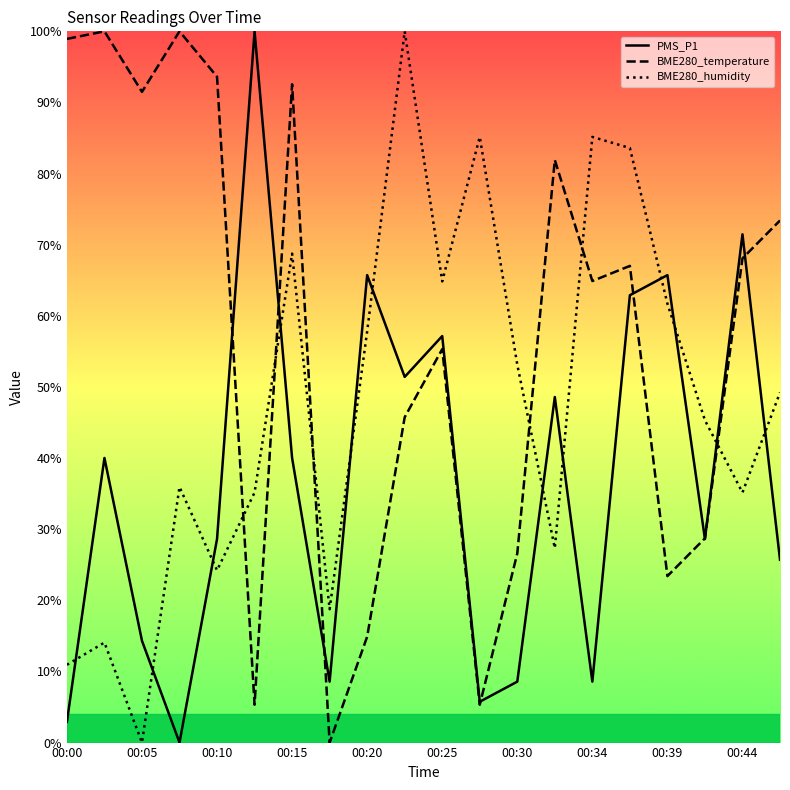

What is the difference between the highest and lowest values at 00:27?

79.8